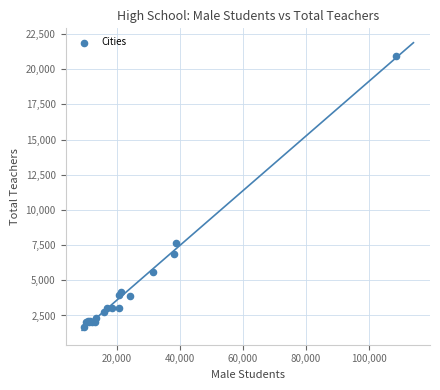

What Y value in the scatter plot is closest to 11303?

7671